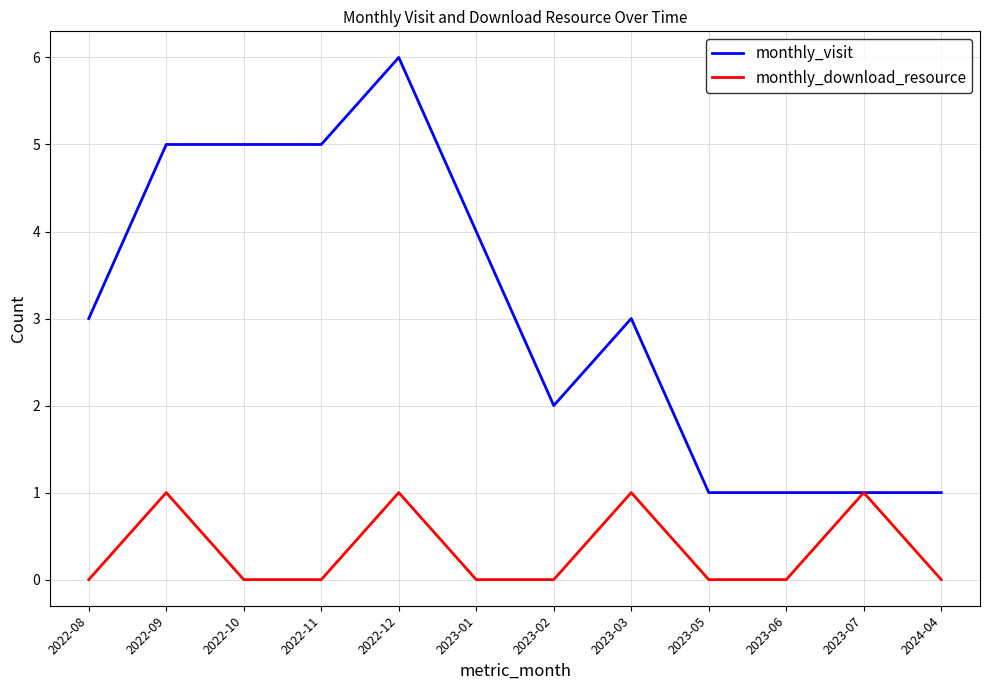

Rank the series by their maximum value, from lowest to highest.

monthly_download_resource, monthly_visit